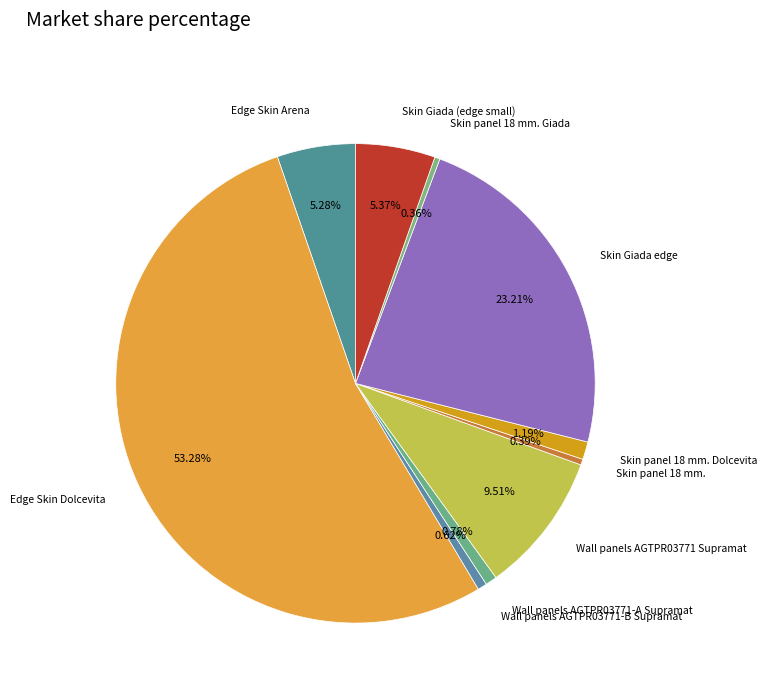

What is the largest slice in the pie chart?

Edge Skin Dolcevita